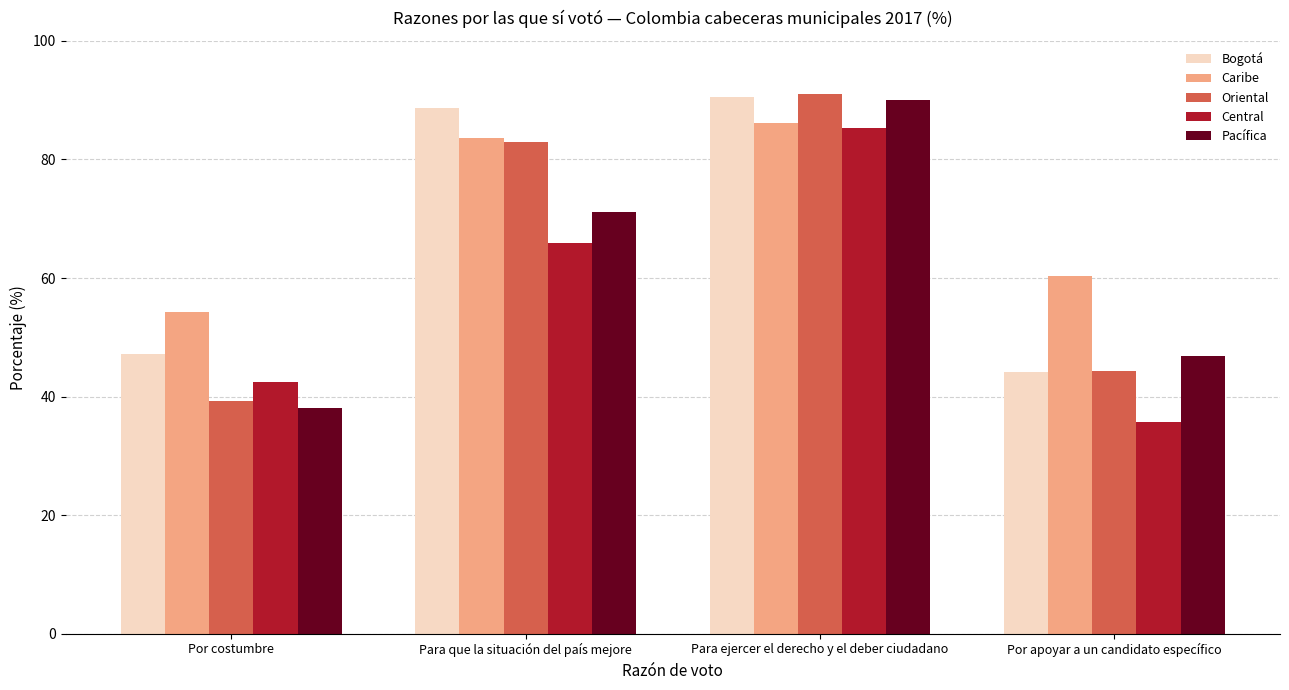

Between Para que la situación del país mejore and Por apoyar a un candidato específico, which series saw the biggest shift?

Bogotá